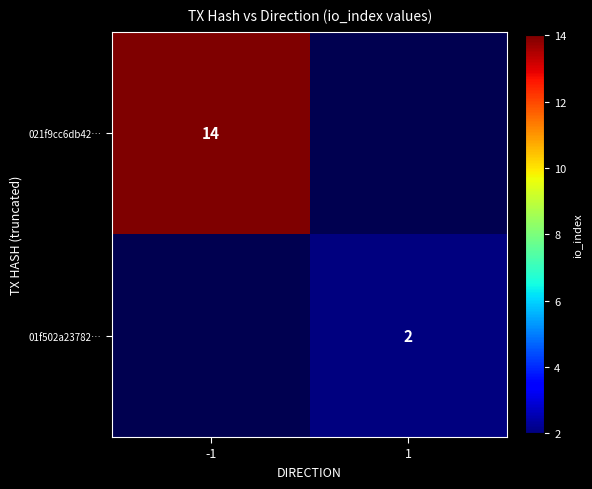

True or false: 021f9cc6db42… has a value of 14 at -1.

True